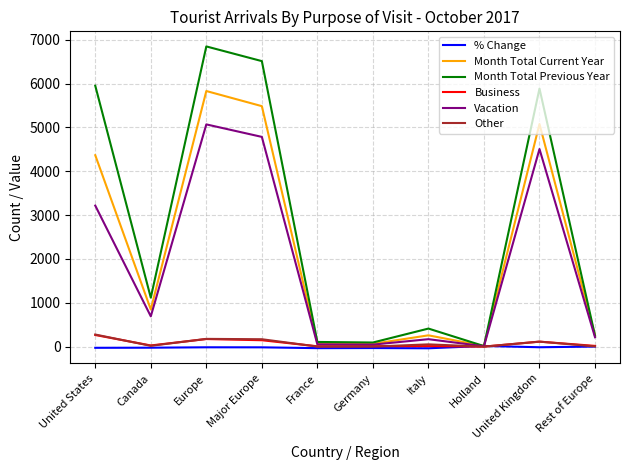

At which category is the sum across all series the highest?

Europe